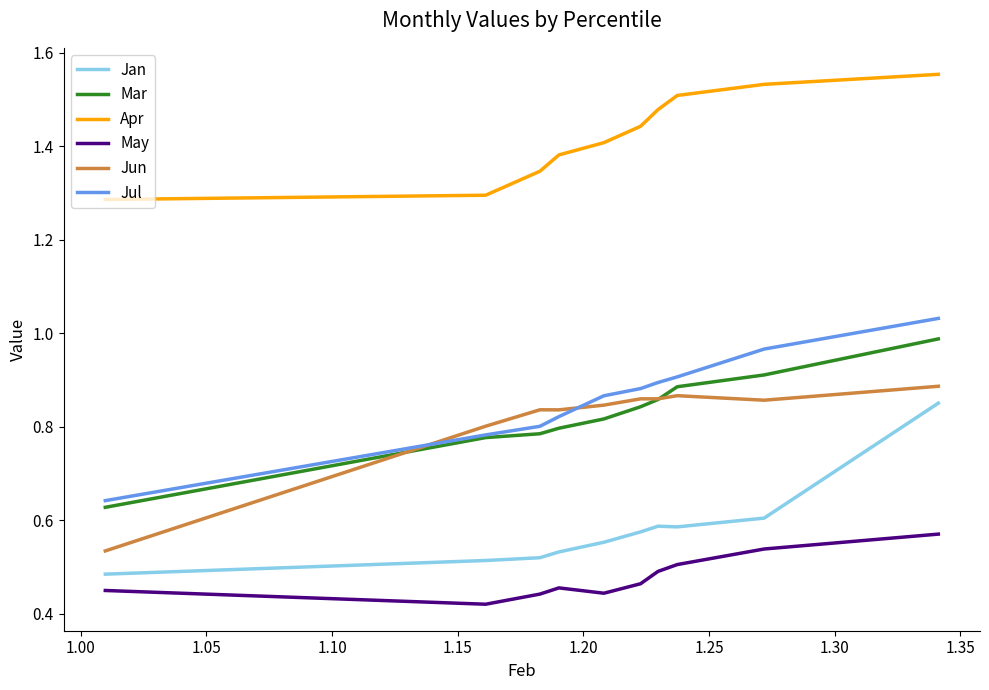

True or false: Jun and May intersect in this chart.

False